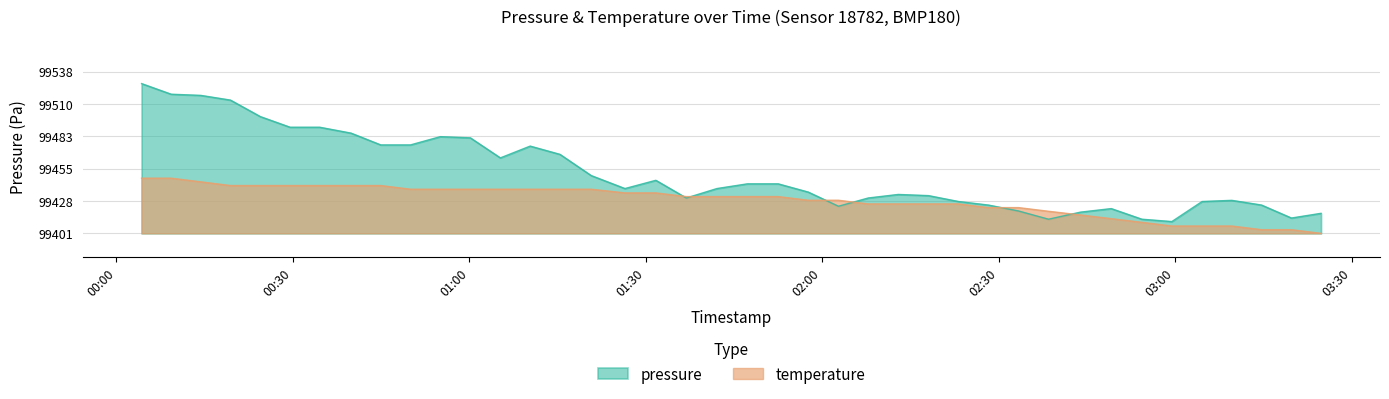

The value of temperature at 2022-07-29T02:23:11 is 99426.0. True or false?

True